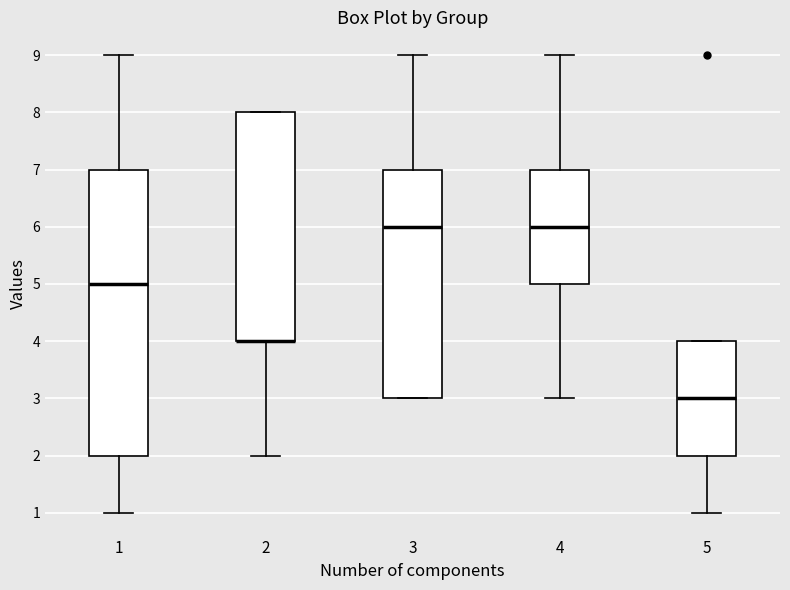

Which box is the tallest, from its lower edge to its upper edge?

1